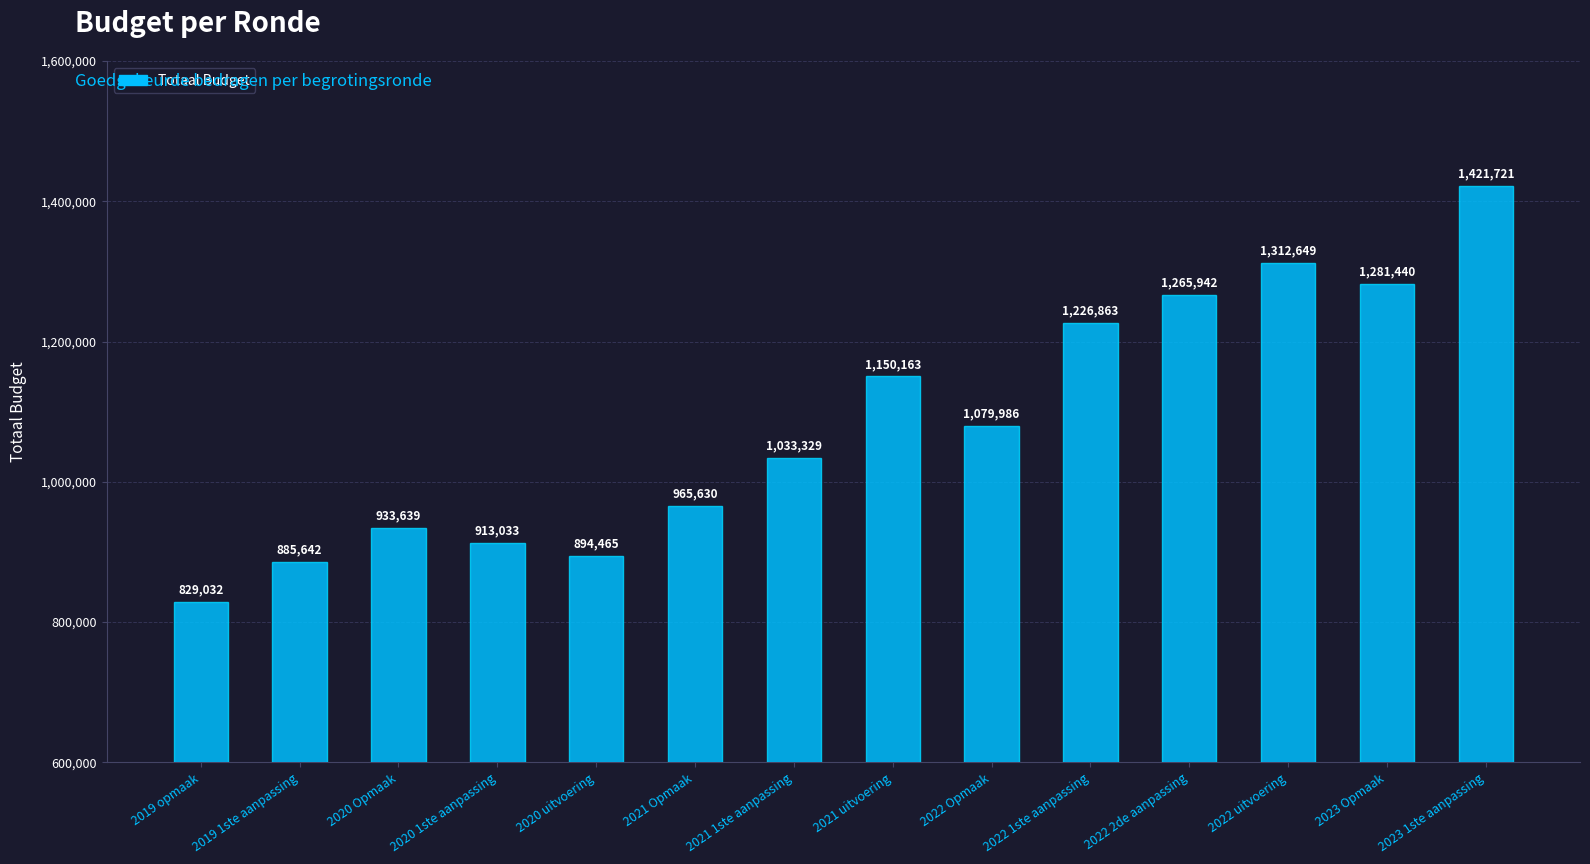

Are the bars grouped side by side (vs. stacked)?

No